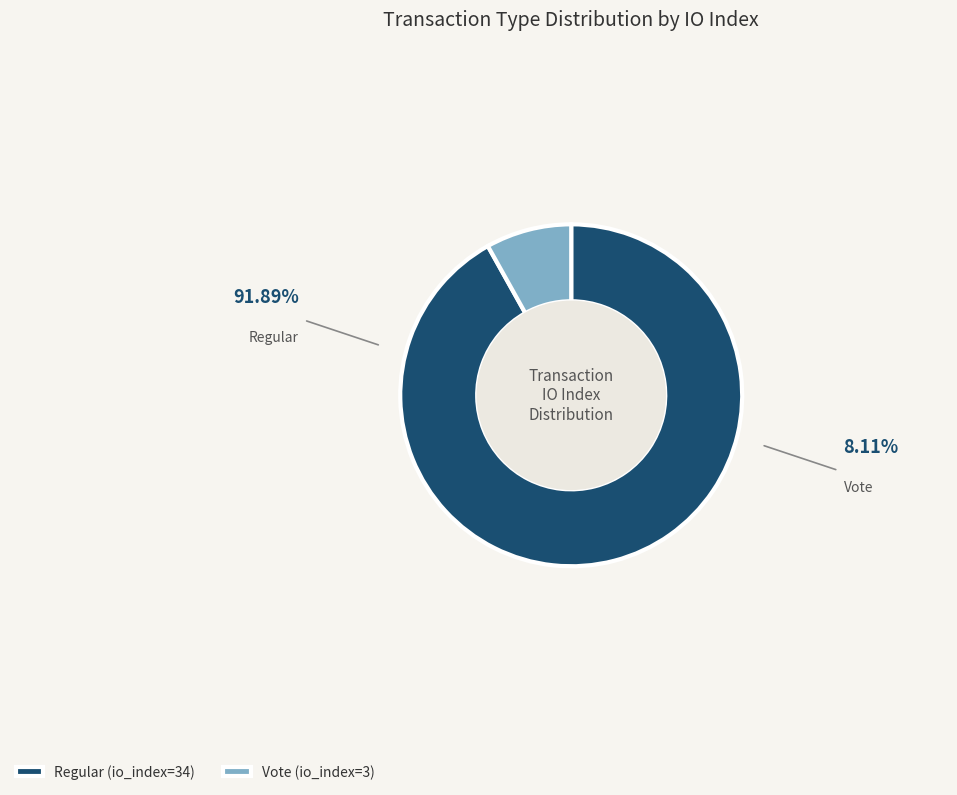

Count the number of slices in the pie.

2